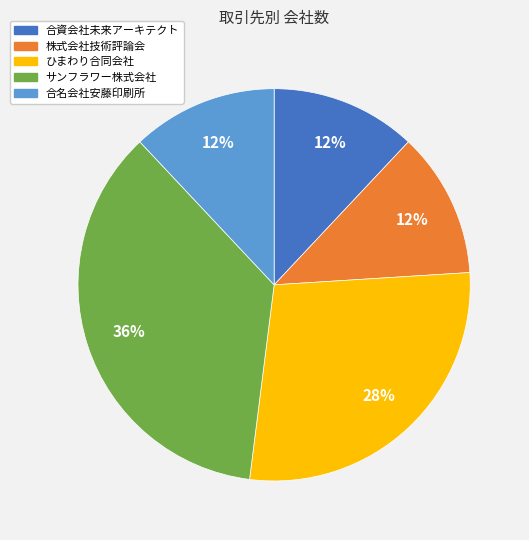

To the nearest percent, what percentage of the pie is 合名会社安藤印刷所?

12%